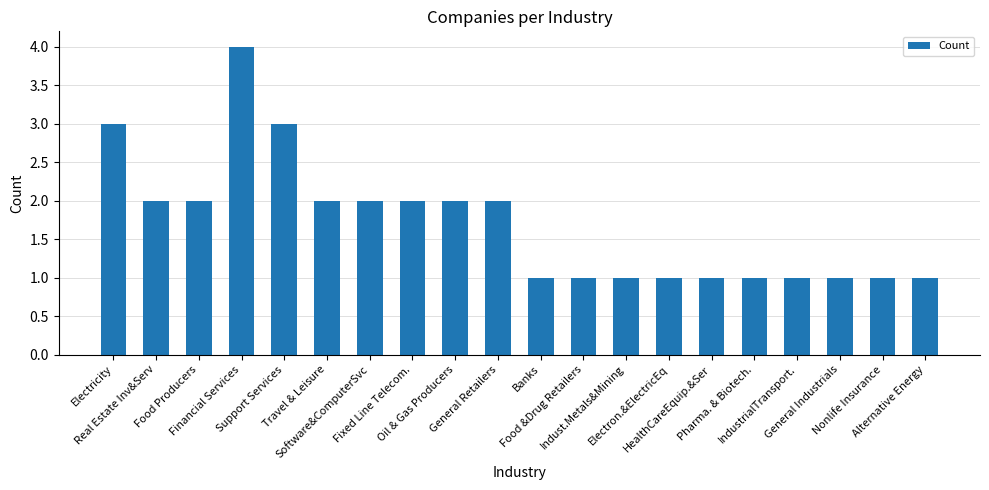

Reading left to right, transcribe all the data shown in this chart.

3	2	2	4	3	2	2	2	2	2	1	1	1	1	1	1	1	1	1	1